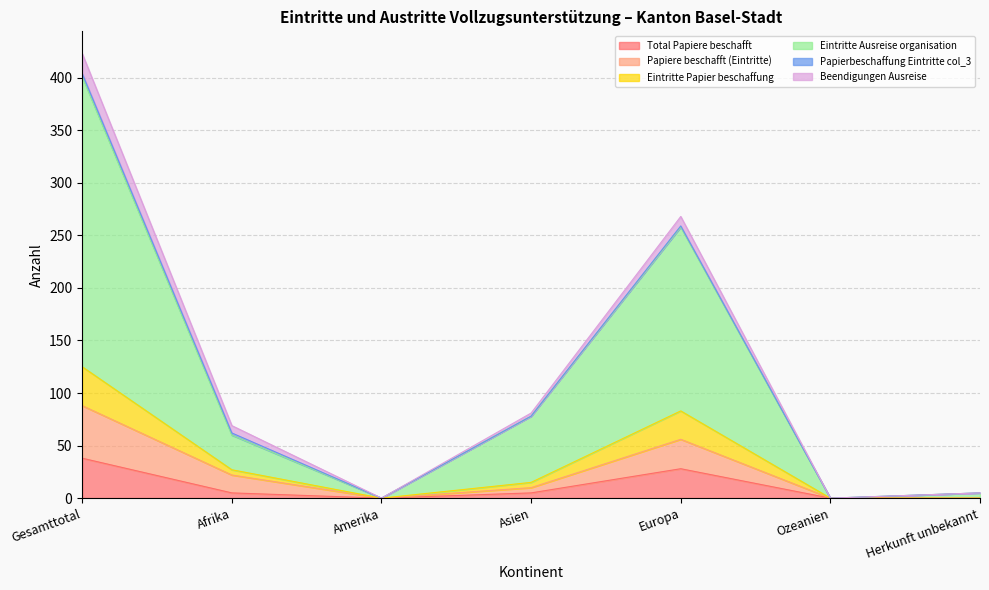

What is the highest value of the Total Papiere beschafft series?

38